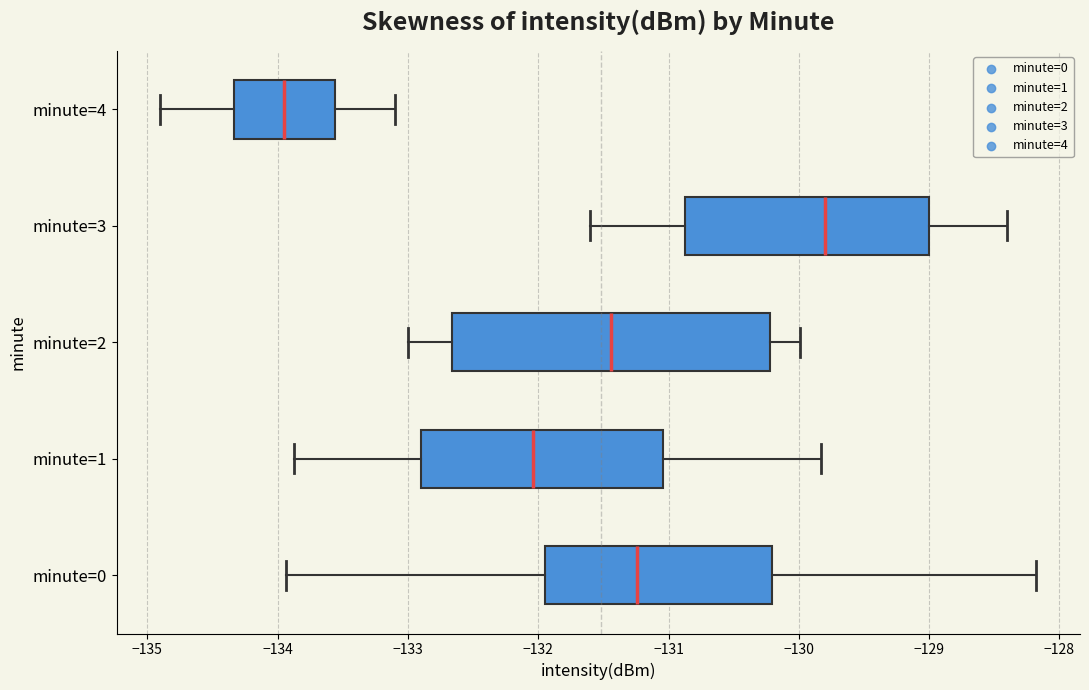

Reading bottom to top, read every box against the x-axis: the position of its median line, the range the box covers, and the ends of its whiskers. The values are not printed on the chart, so give them approximately, as read against the axis.

minute=0: median -131.2, box -132.0 to -130.2, whiskers -133.9 to -128.2
minute=1: median -132.0, box -132.9 to -131.0, whiskers -133.9 to -129.8
minute=2: median -131.4, box -132.7 to -130.2, whiskers -133.0 to -130.0
minute=3: median -129.8, box -130.9 to -129.0, whiskers -131.6 to -128.4
minute=4: median -133.9, box -134.3 to -133.6, whiskers -134.9 to -133.1